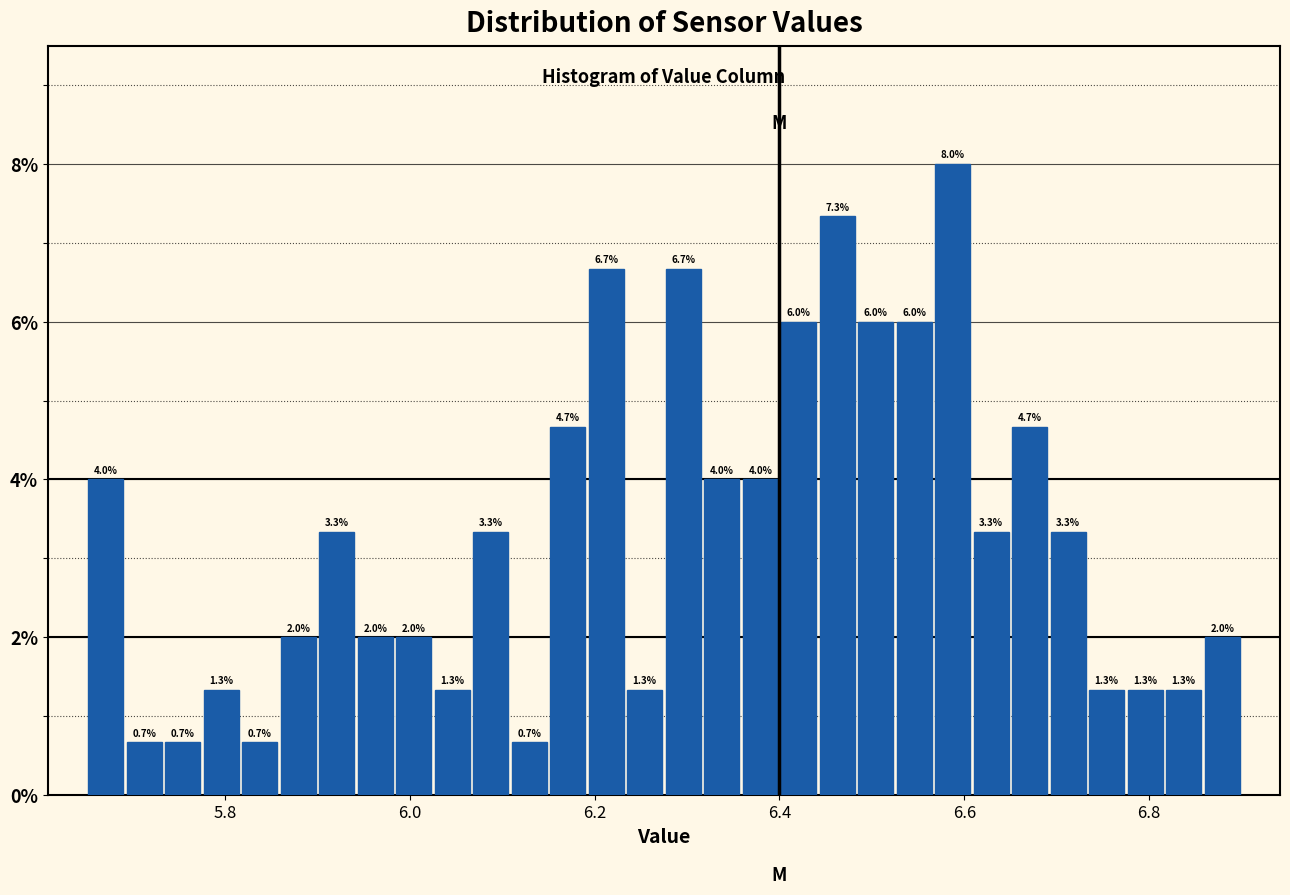

Read against the x-axis, roughly where is the centre of the tallest bar?

6.58